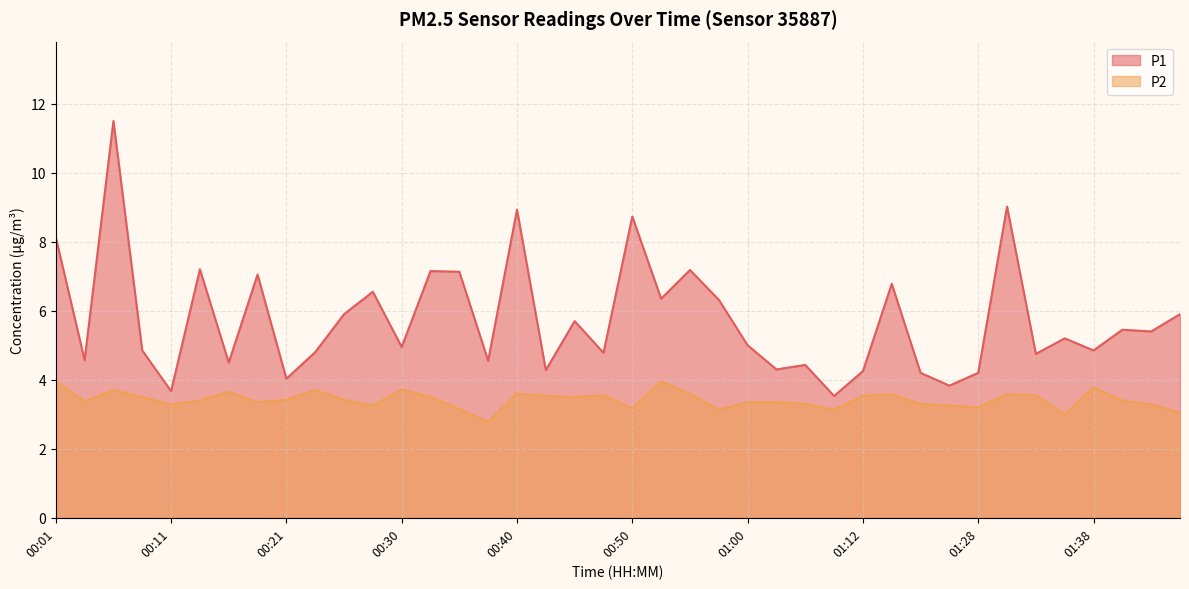

Is it true that P1 equals 11.5 at 00:06?

True